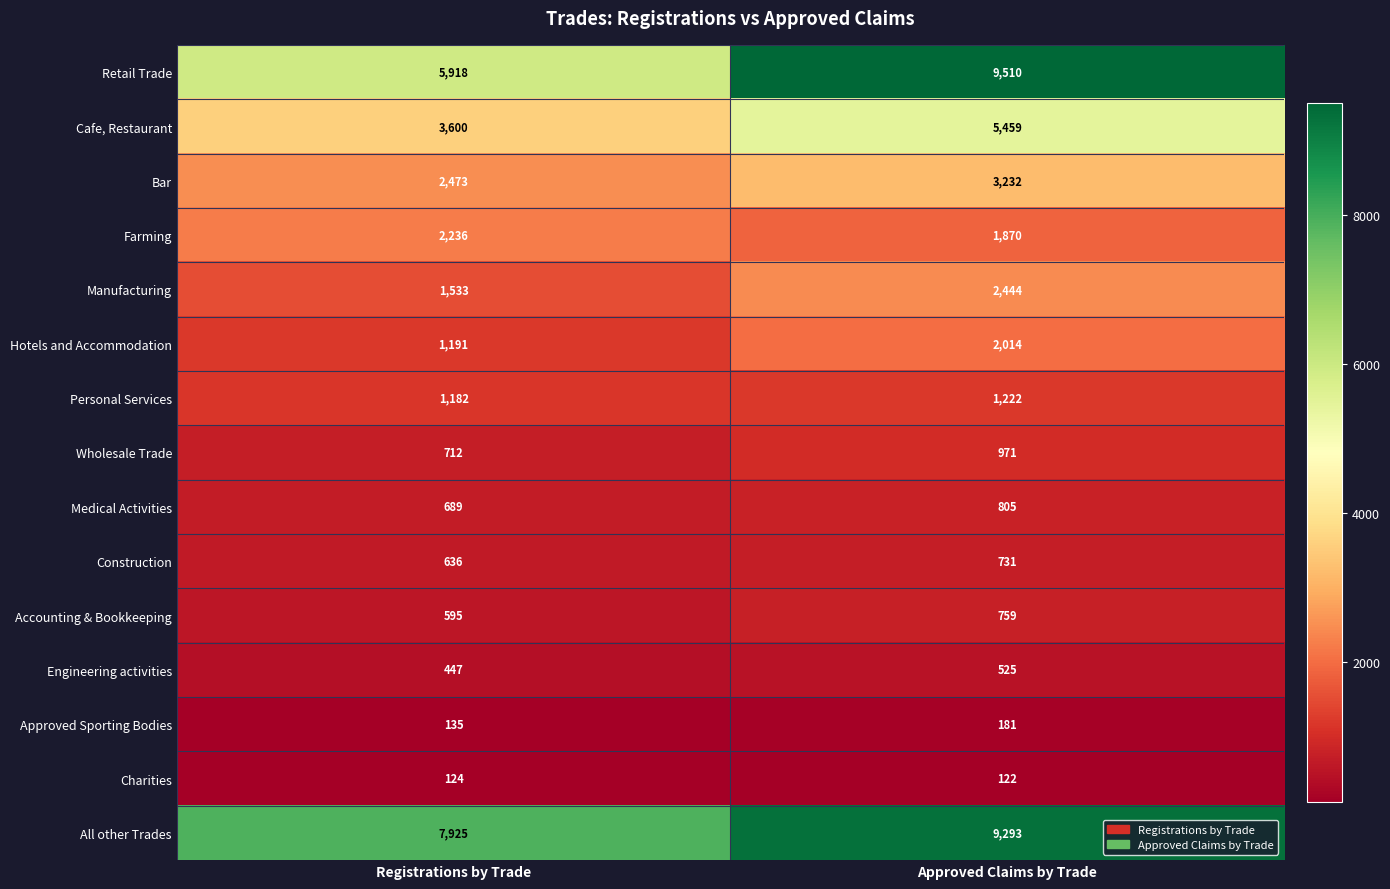

Is it true that Medical Activities equals 401 at Approved Claims by Trade?

False